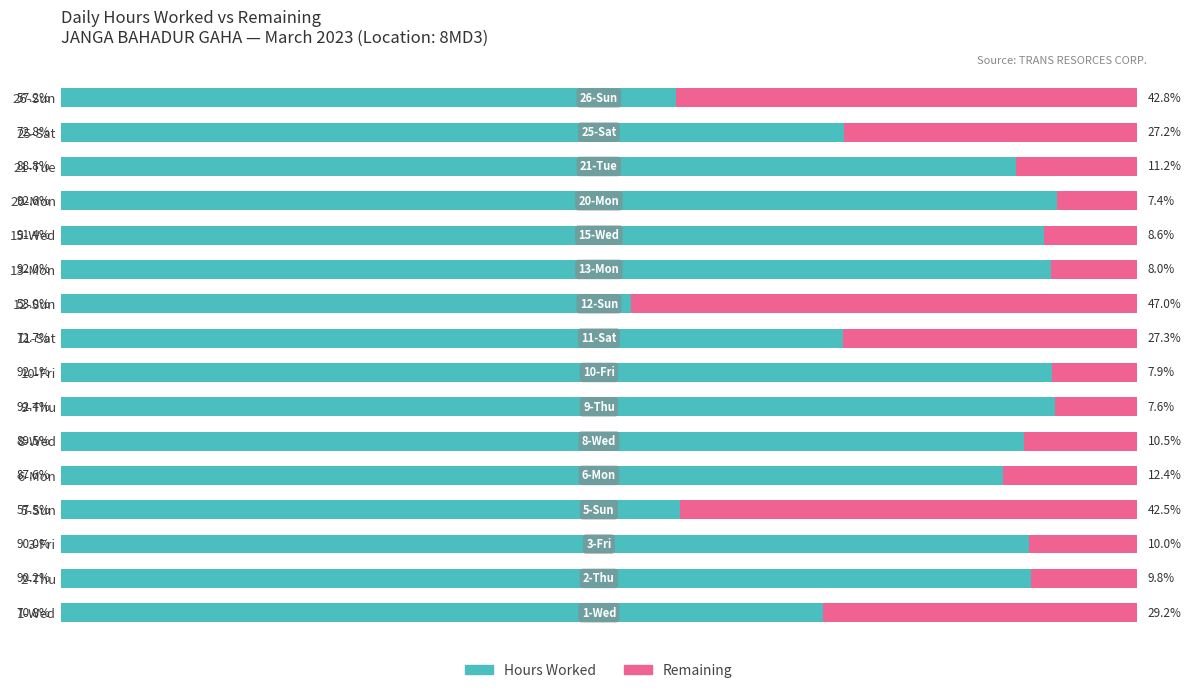

Rank the categories by Hours Worked value from highest to lowest.

20-Mon, 9-Thu, 10-Fri, 13-Mon, 15-Wed, 2-Thu, 3-Fri, 8-Wed, 21-Tue, 6-Mon, 25-Sat, 11-Sat, 1-Wed, 5-Sun, 26-Sun, 12-Sun